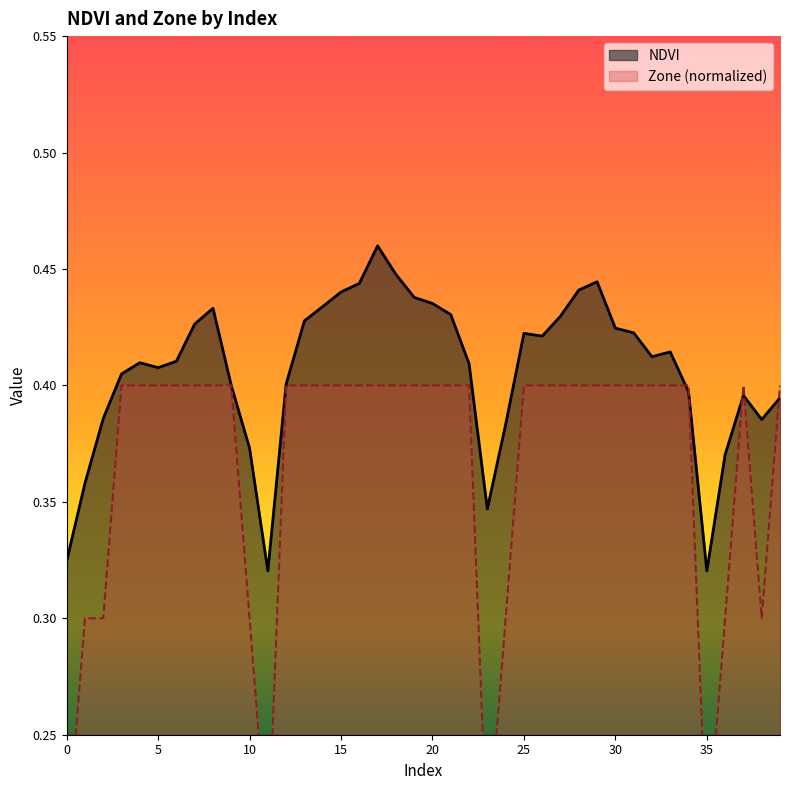

How many interior local valleys does the Zone series have?

4